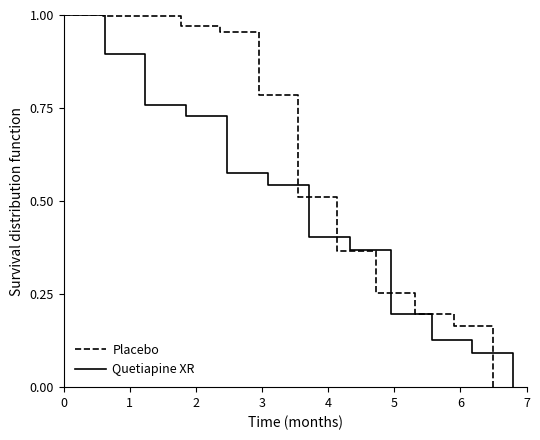

How many categories are shown in the chart?

25